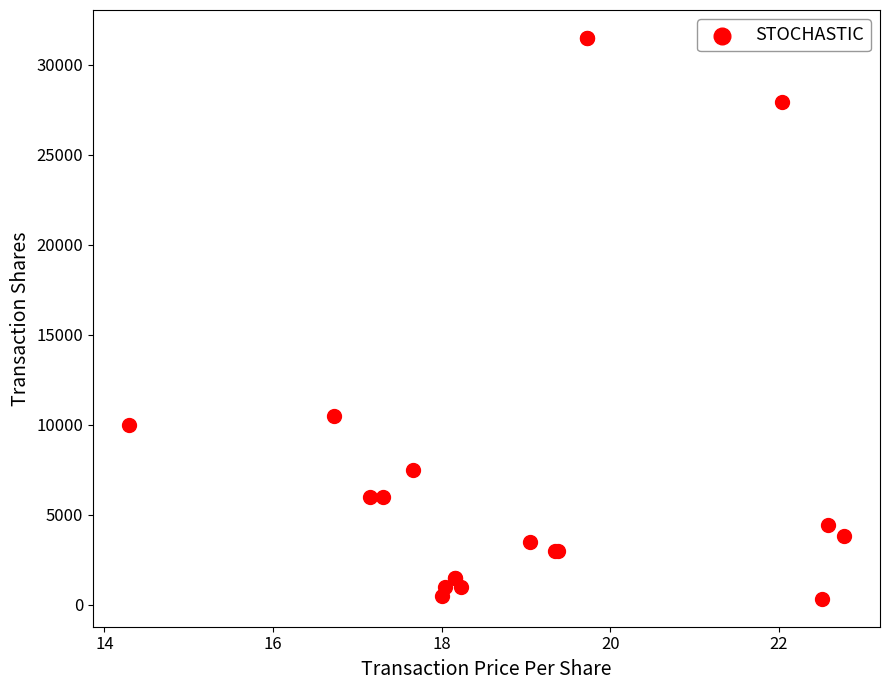

What Y value in the scatter plot is closest to 15908?

10500